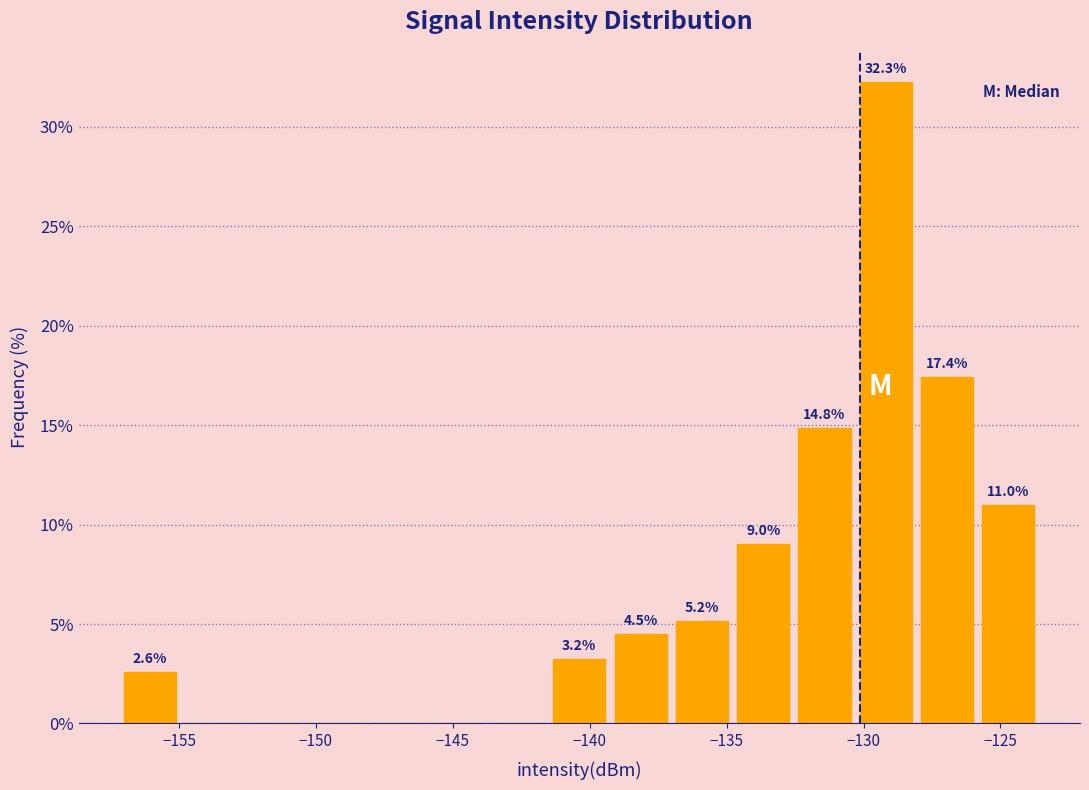

Over which range of the x-axis is the bar tallest?

-130.5 to -128.0